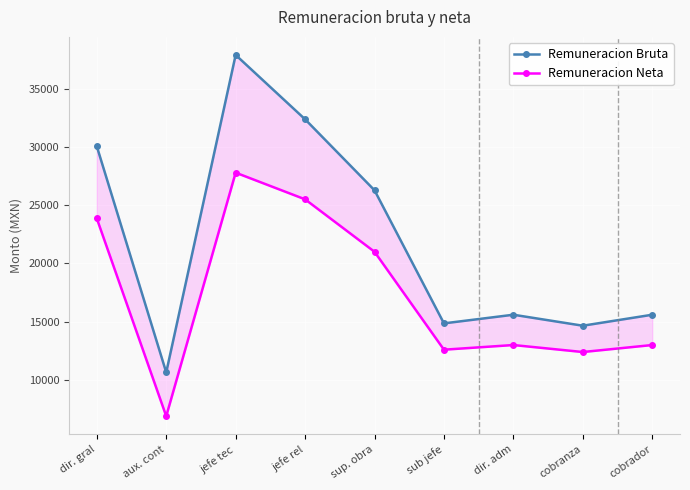

Between jefe rel and aux. cont, which is larger?

jefe rel